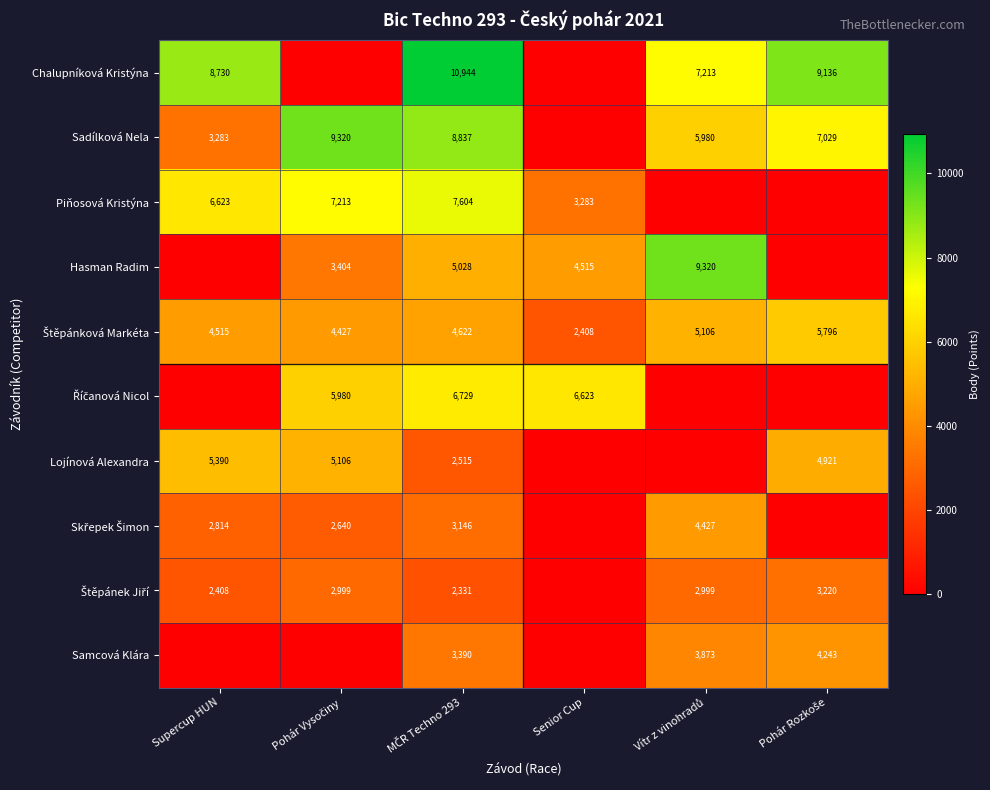

What is the spread (max minus min) of values at Pohár Rozkoše?

9136